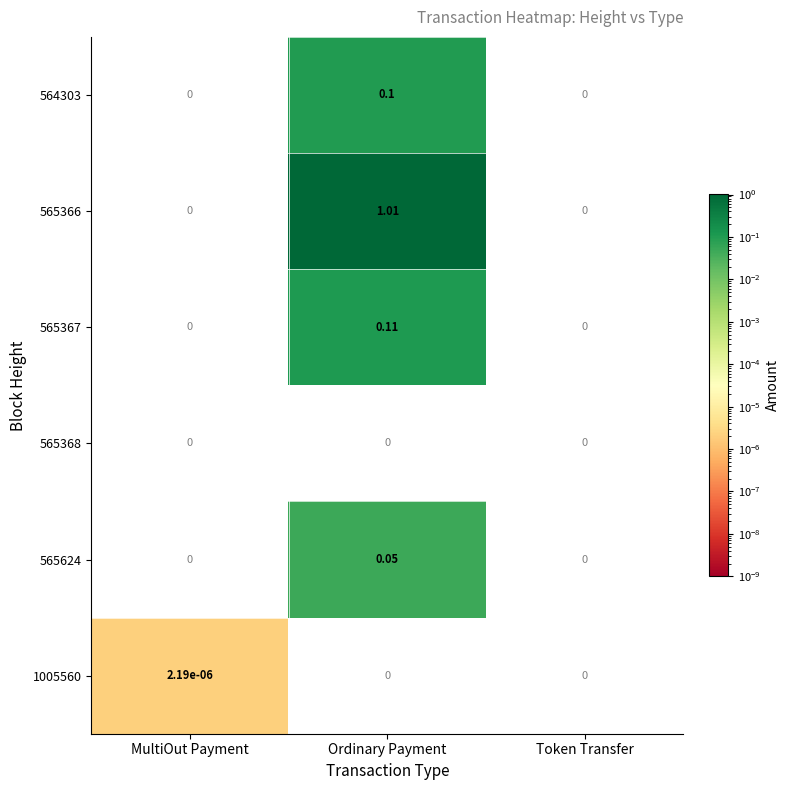

Which series has the largest total across all categories?

565366